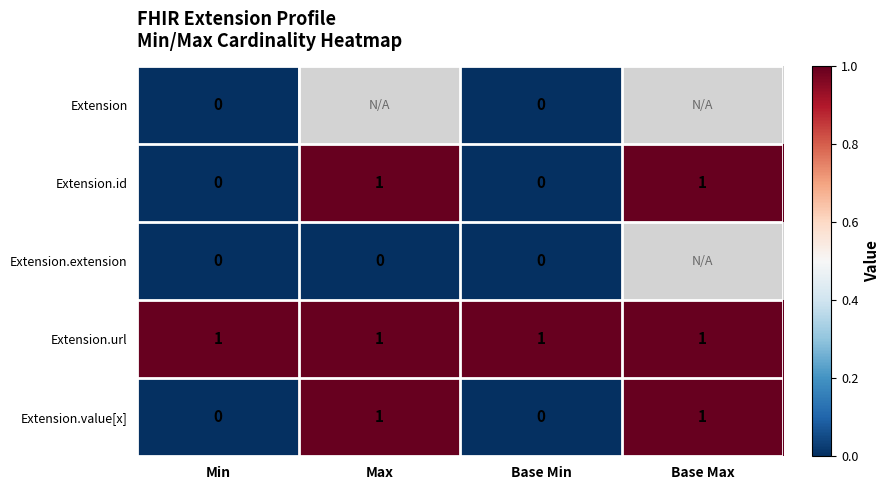

At which category is the sum across all series the highest?

Min